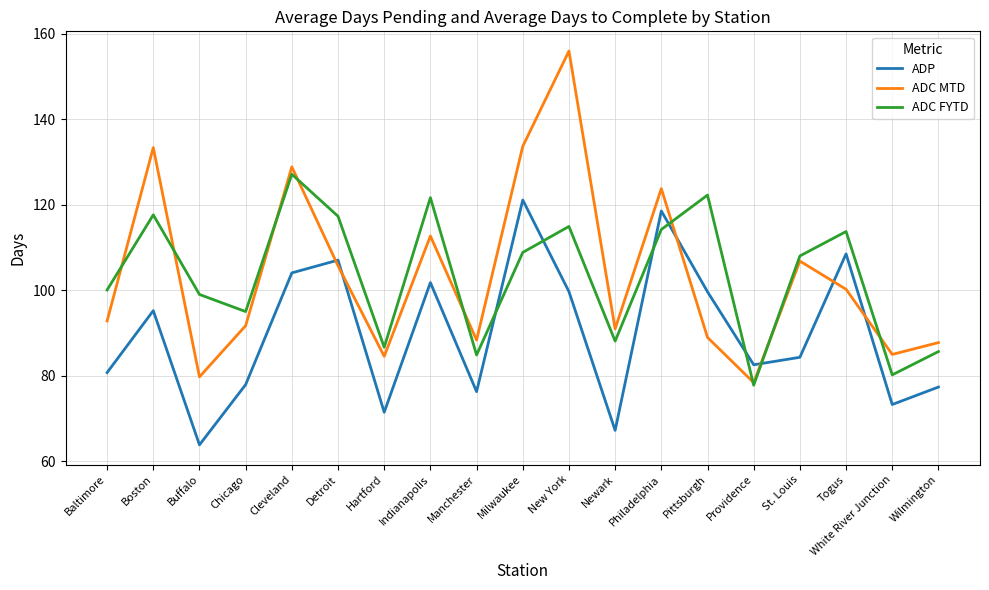

At which category is the sum across all series the highest?

New York